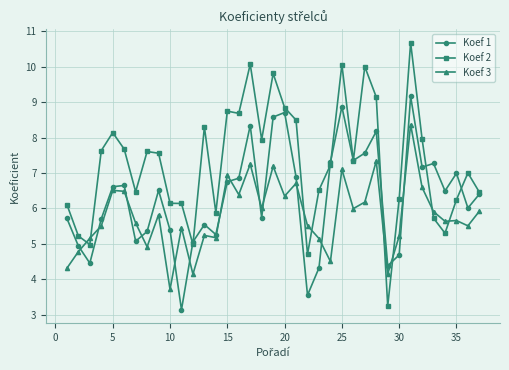

What is the average value of the Koef 3 series?

5.8